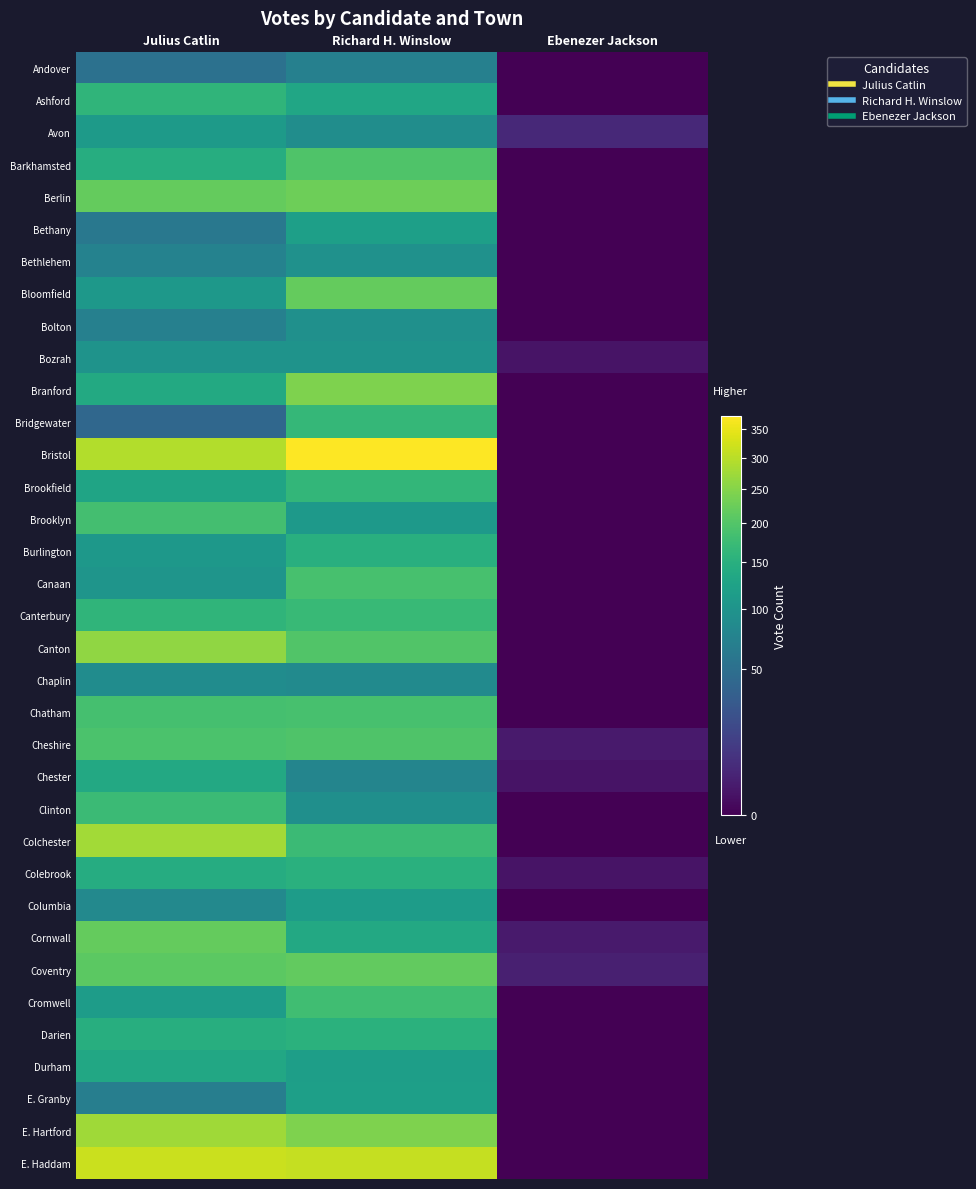

At which category is the sum across all series the highest?

Richard H. Winslow